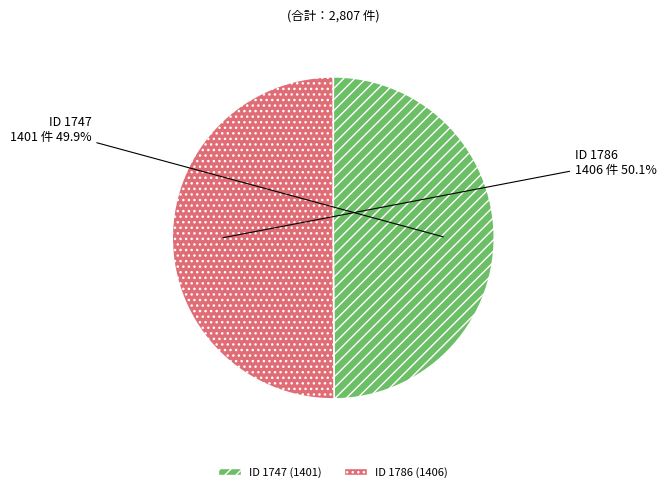

Is there a majority slice in this chart?

Yes